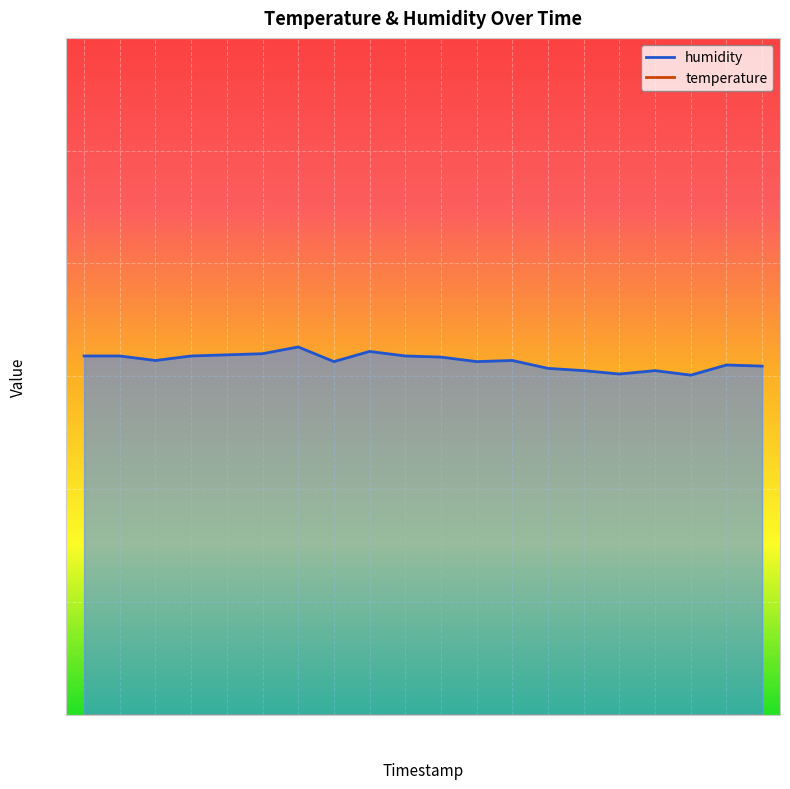

True or false: humidity and temperature cross at least once.

False